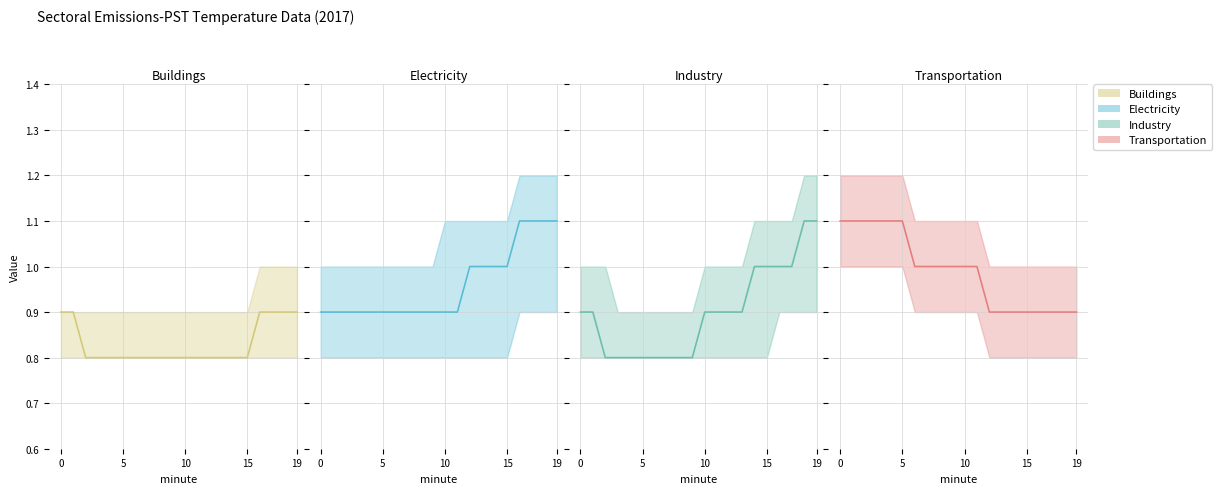

Rank the series by their maximum value, from highest to lowest.

Electricity, Industry, Transportation, Buildings